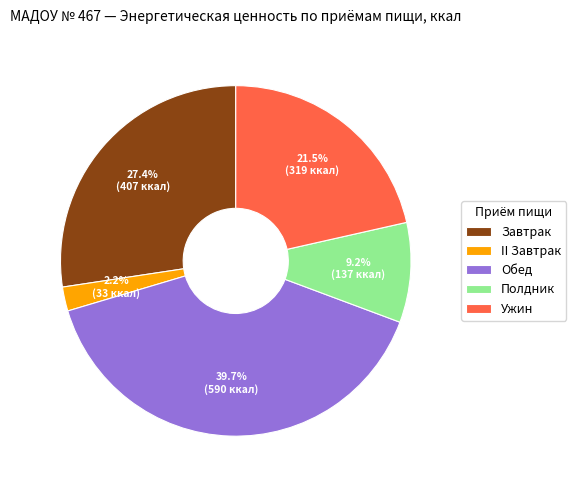

How many slices are in this pie chart?

5